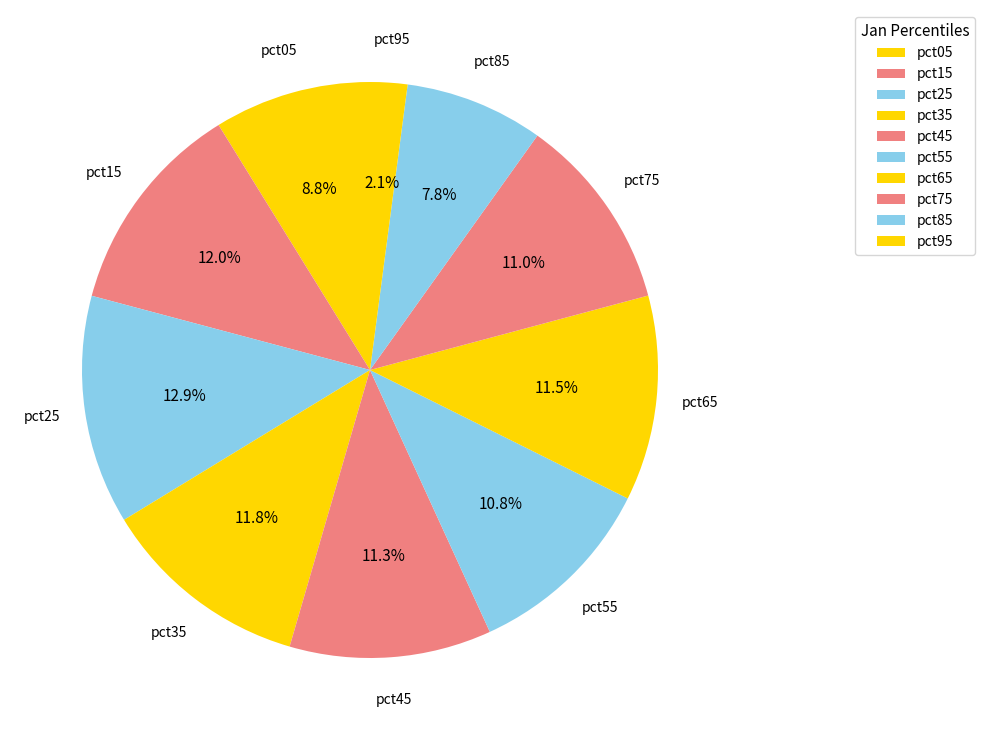

Does pct65 account for over 50% of the chart?

No